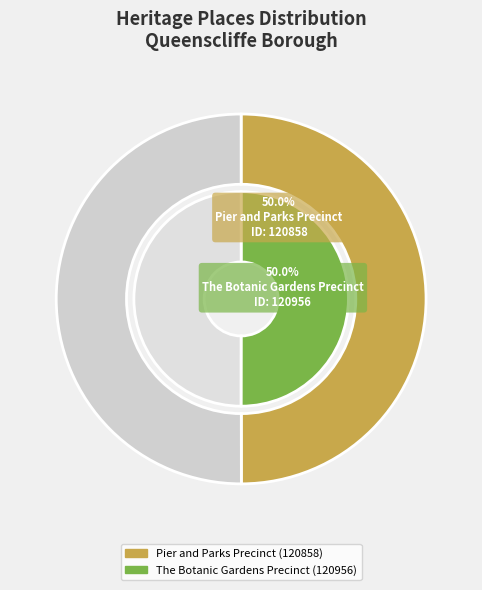

The The Botanic Gardens Precinct slice represents 50% of the pie. True or false?

True